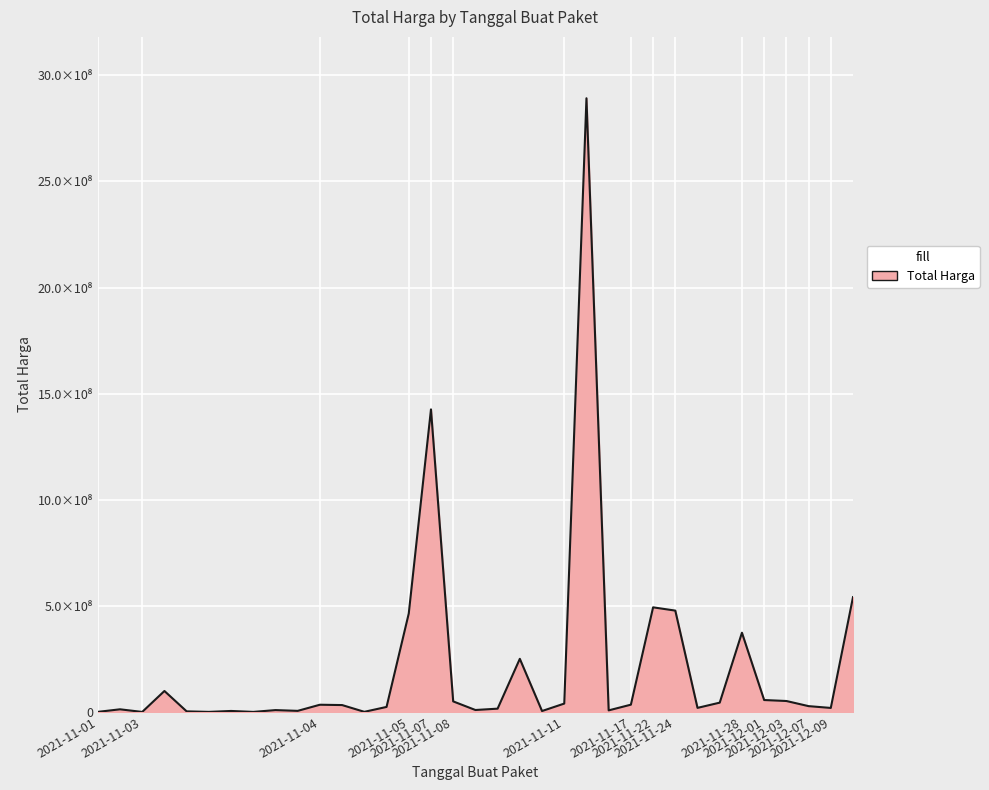

Does the chart have visible grid lines?

Yes